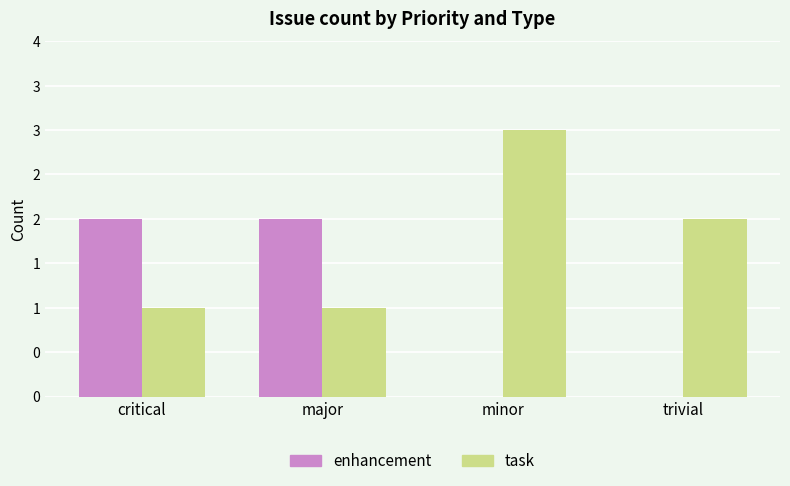

What is the average value of the task series?

2